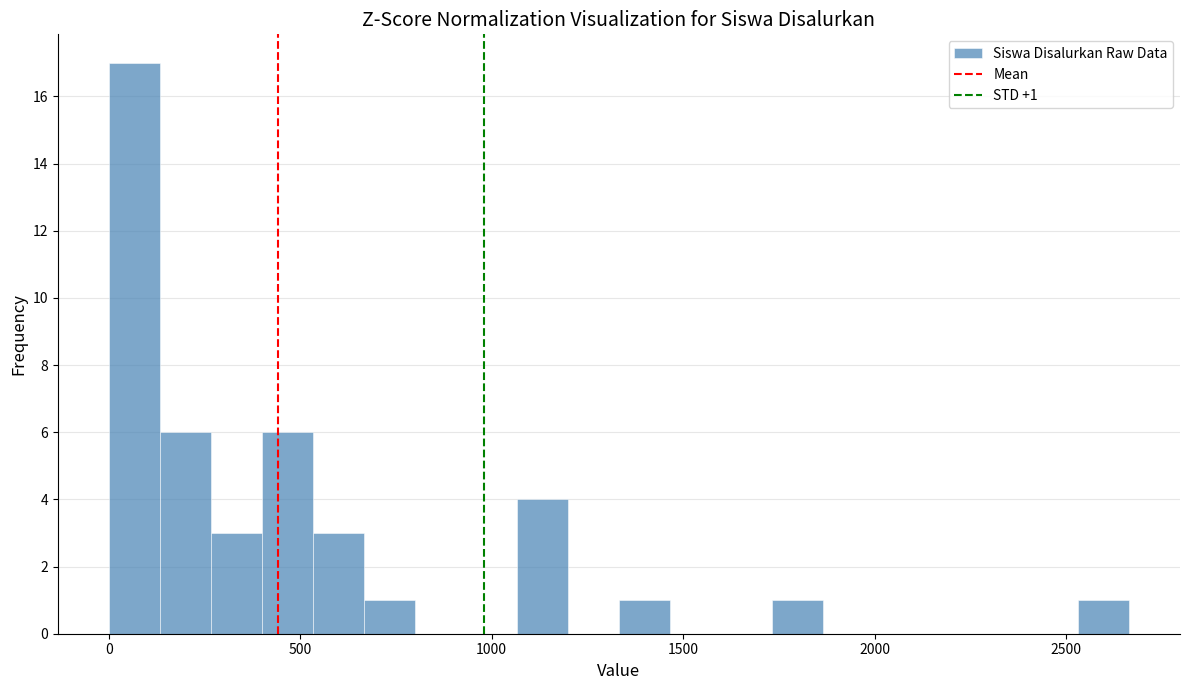

Around what value on the x-axis is the tallest bar? Give the approximate position of its centre, as read against the axis.

50